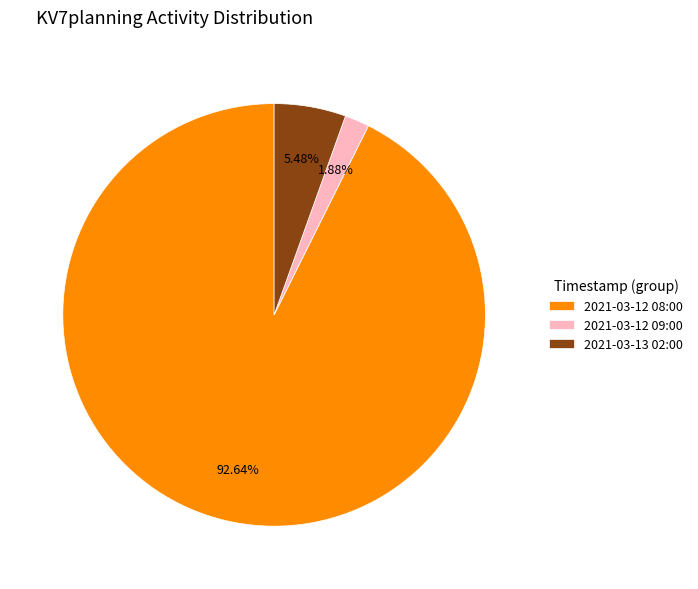

What is the majority slice?

2021-03-12 08:00